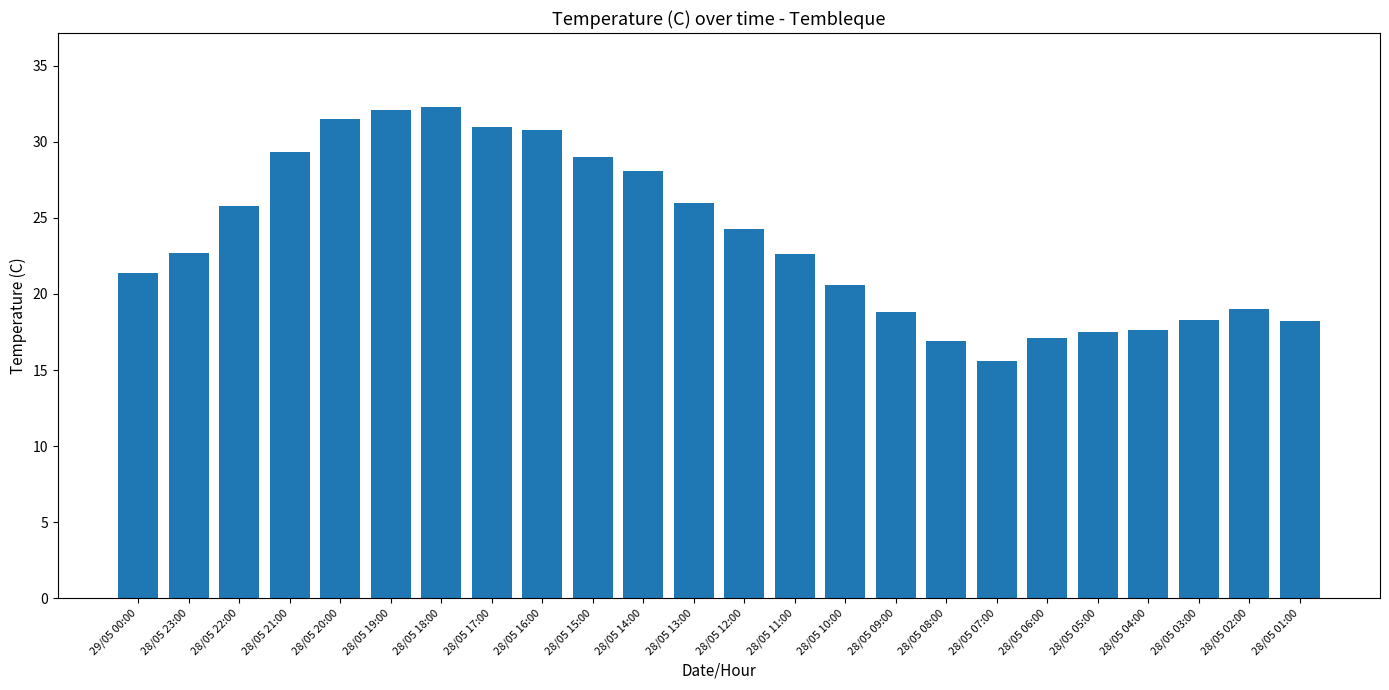

What is the label of the 10th bar from the right?

28/05 10:00